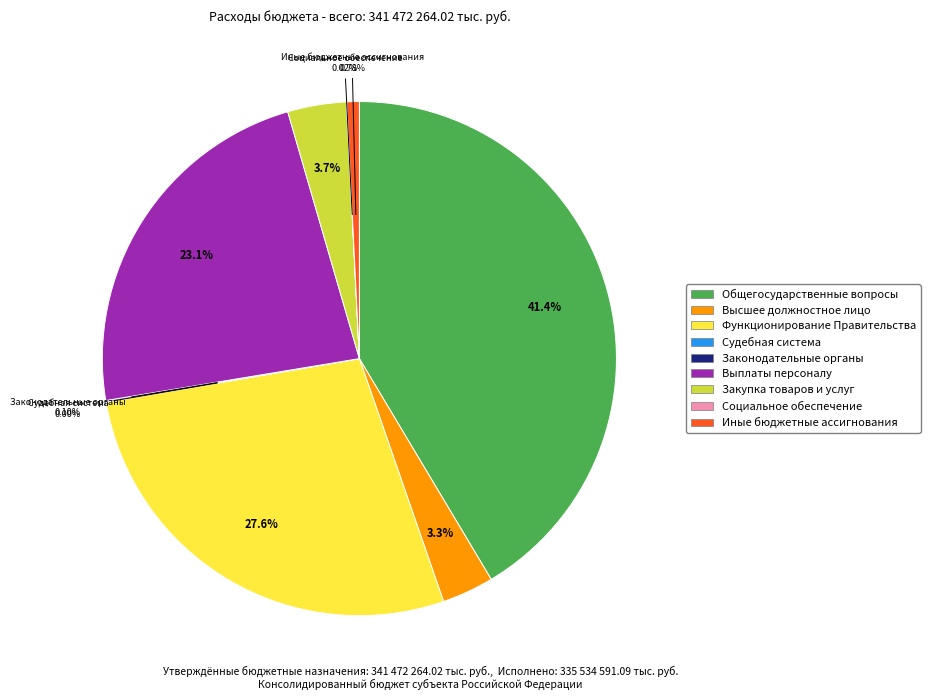

Which has a higher value, Общегосударственные вопросы or Закупка товаров и услуг?

Общегосударственные вопросы